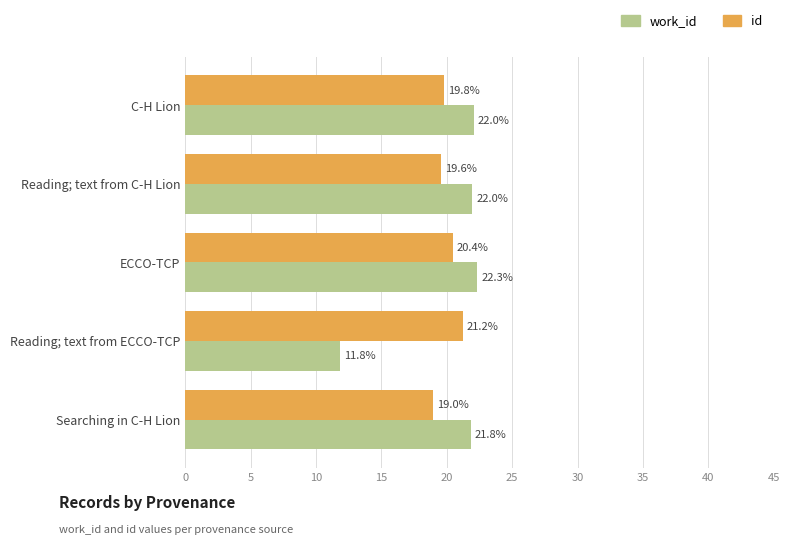

Is the value of id at Searching in C-H Lion greater than the value of work_id at Searching in C-H Lion?

No